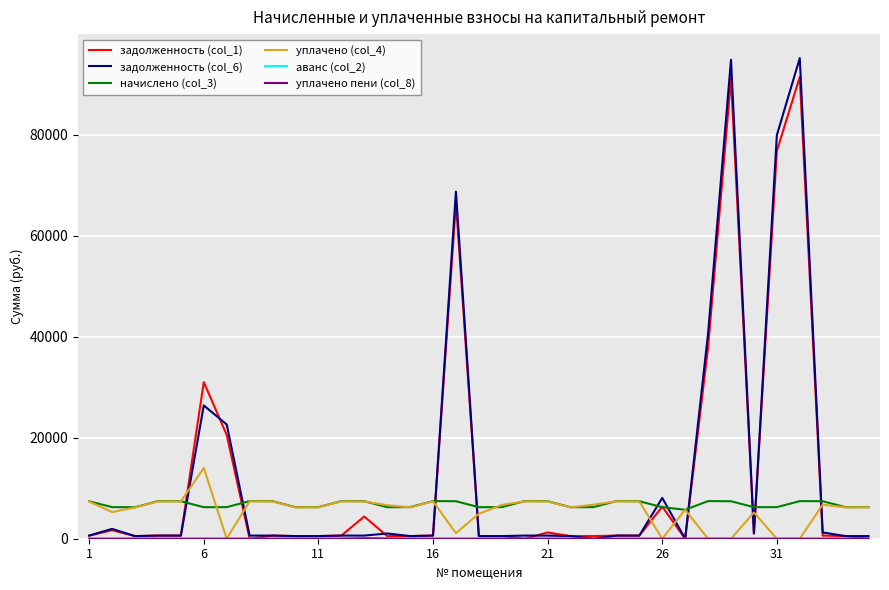

Which series has the largest range (max minus min)?

задолженность (col_6)